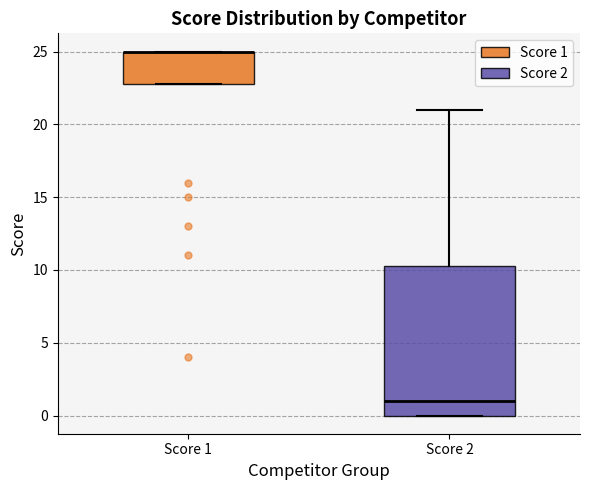

Reading left to right, transcribe this box plot: for each box, give where its median line is, the range the box spans, and where its two whiskers end, as read against the y-axis. The values are not printed on the chart, so give them approximately, as read against the axis.

Score 1: median 25.0 (drawn on the box's upper edge), box 23.0 to 25.0, whiskers 23.0 to 25.0
Score 2: median 1.0, box 0.0 to 10.5, whiskers 0.0 to 21.0